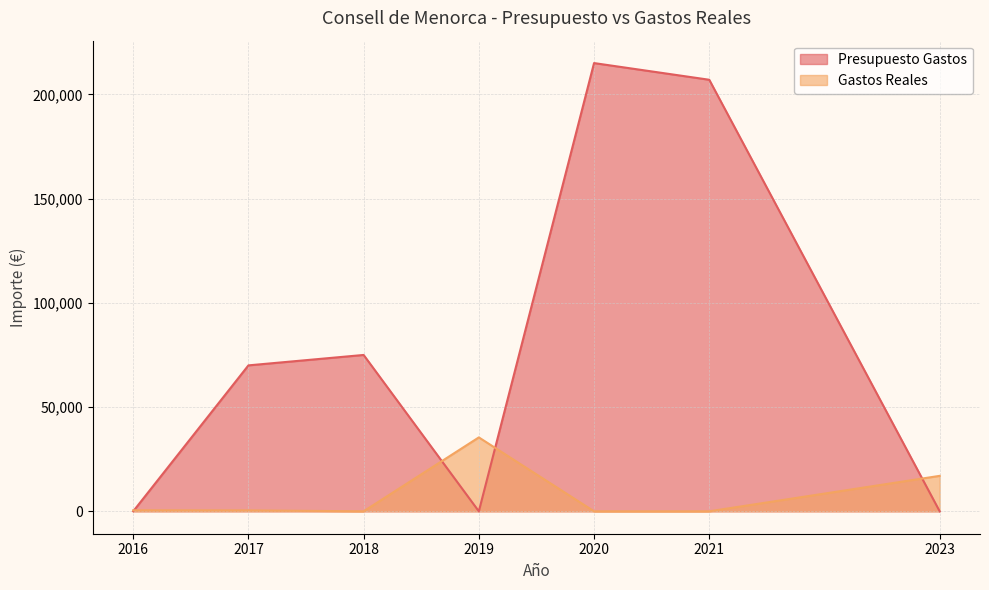

At how many categories does at least one series exceed 56690?

4